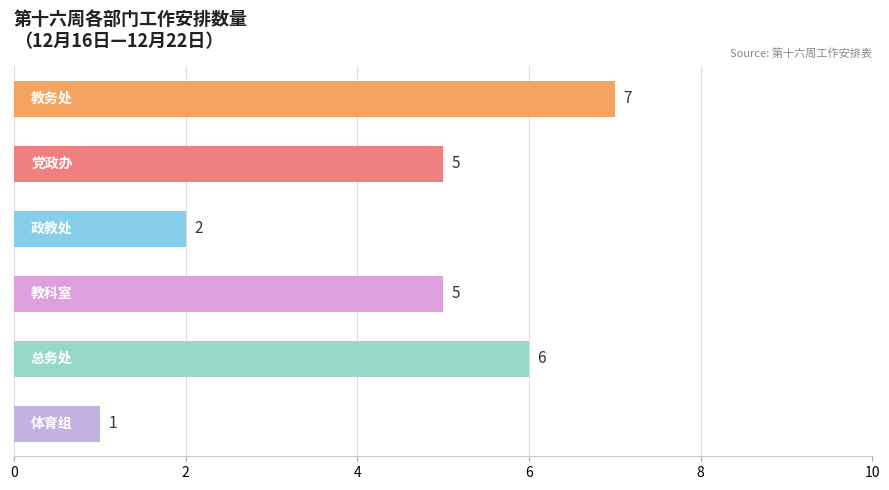

Are the bars horizontal?

Yes